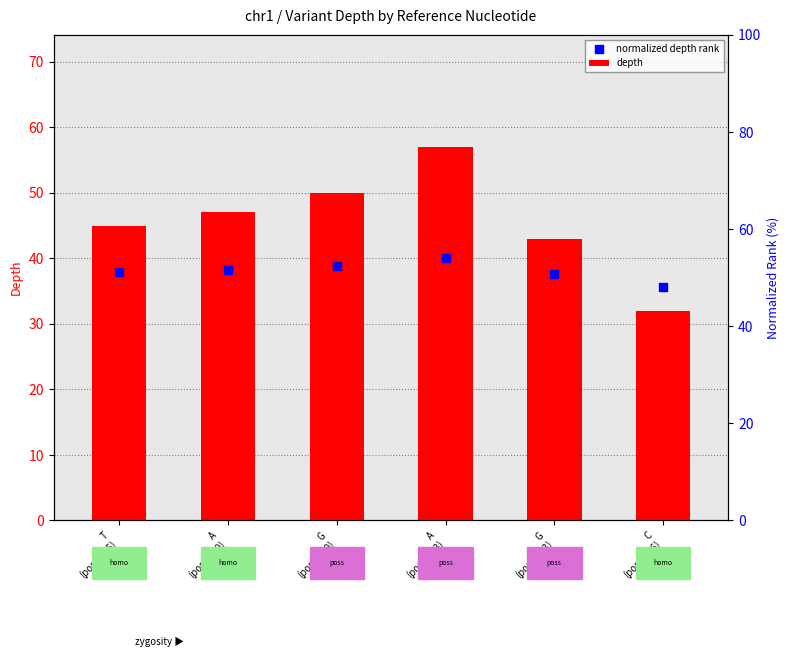

Which series has the largest Y range (max minus min)?

depth